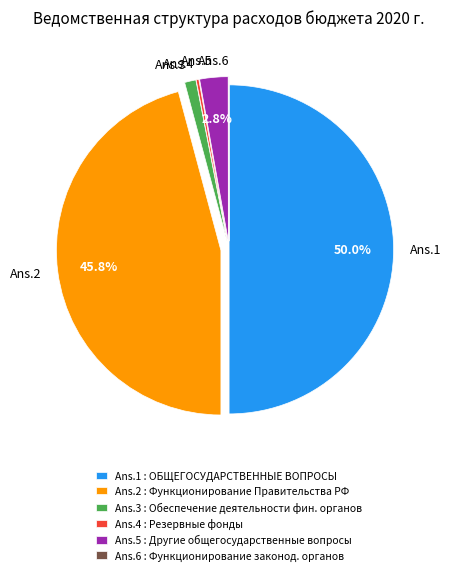

To the nearest percent, what is the average slice percentage?

17%